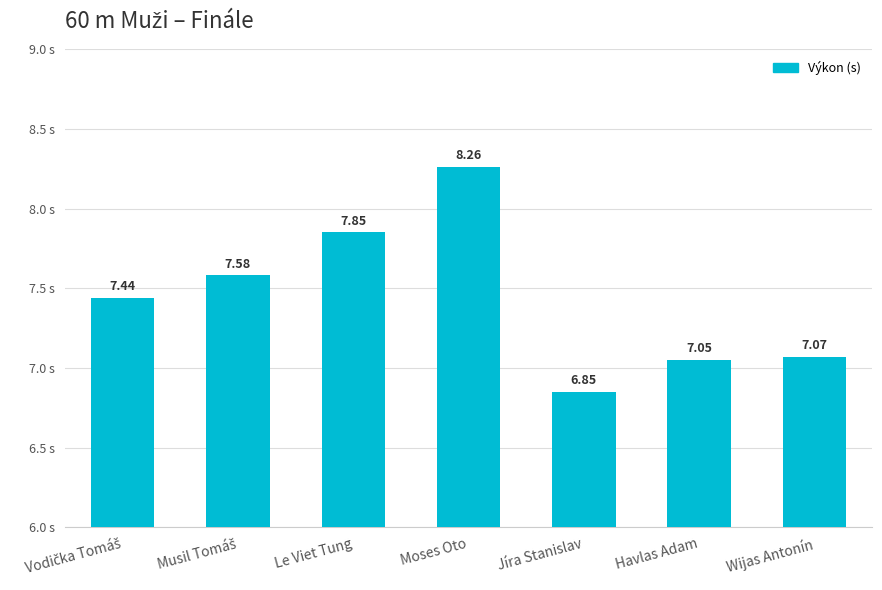

What is the label of the 2nd bar from the right?

Havlas Adam